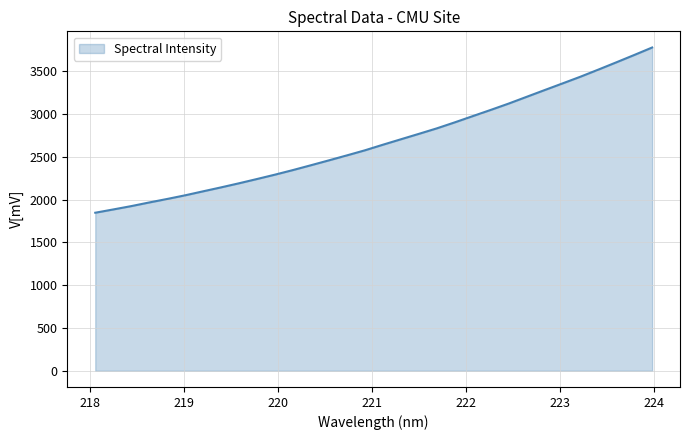

What is the difference between the maximum and minimum values?

1929.3